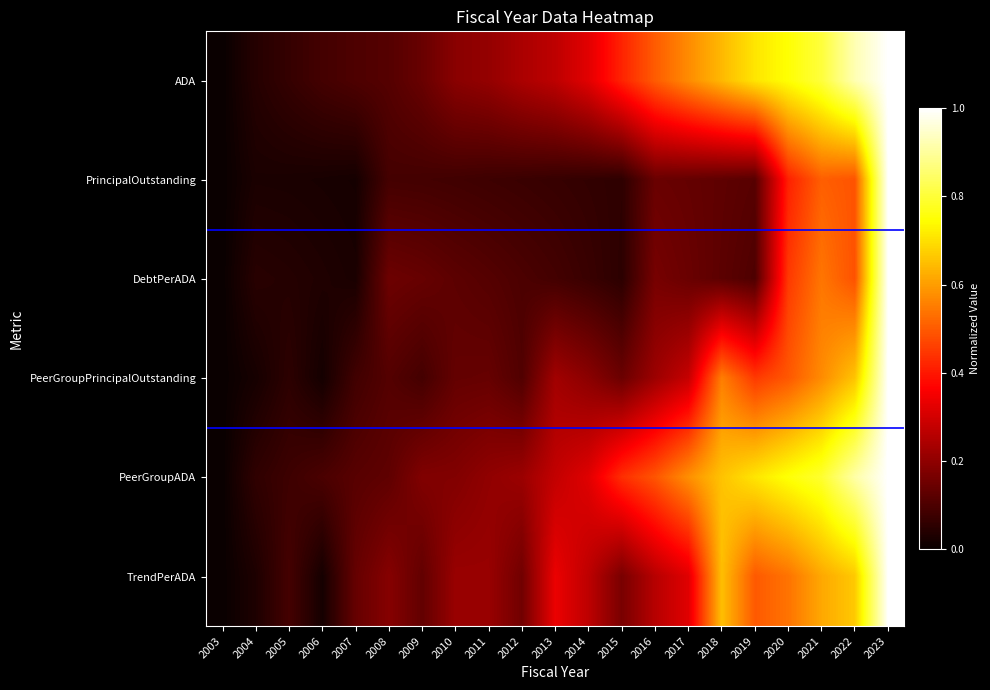

At how many categories does at least one series exceed 0?

20